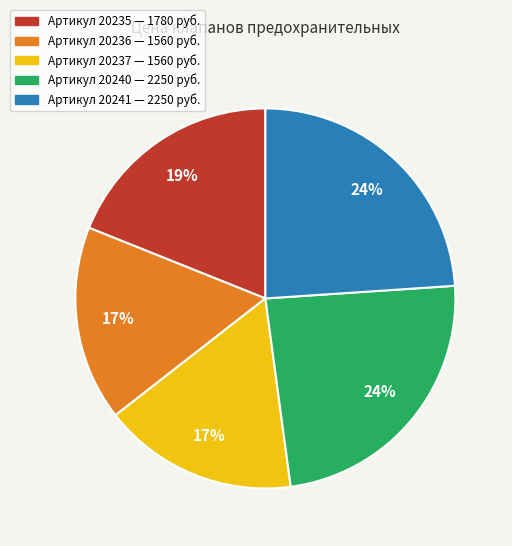

Is there any slice that represents more than half of the pie?

No